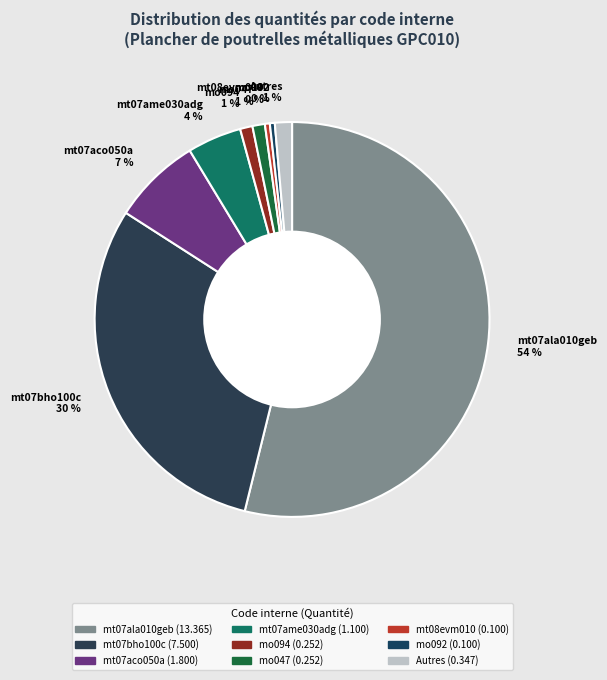

Do Autres 1 % and mt07bho100c 30 % together represent more than half of the pie?

No